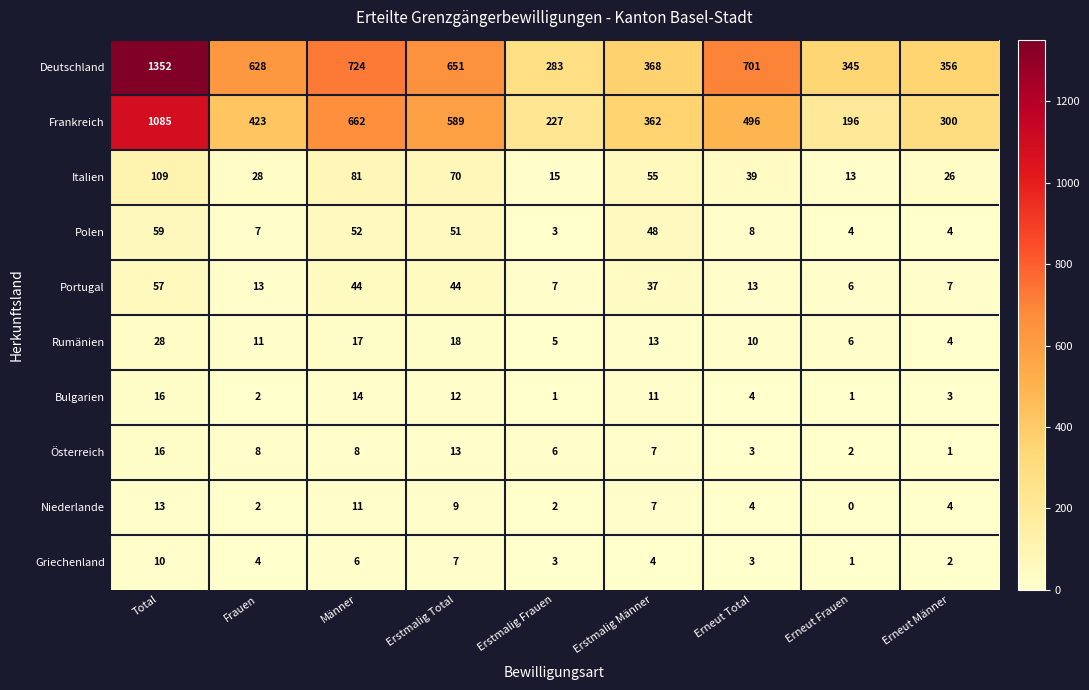

Read the Griechenland value at Total.

10